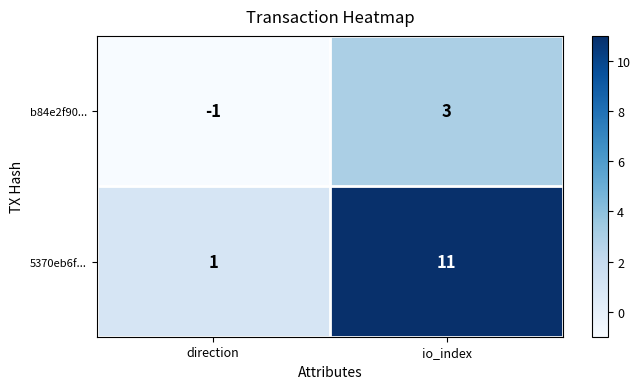

Rank the series at io_index from highest to lowest value.

5370eb6f..., b84e2f90...